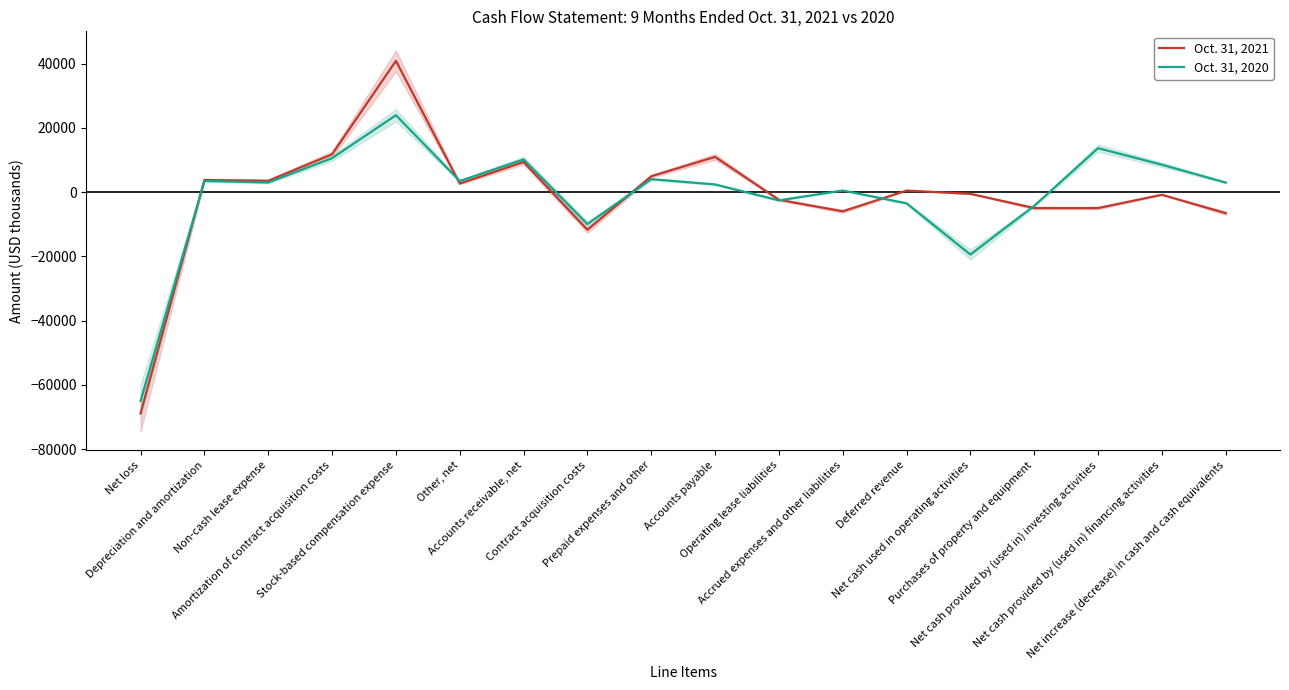

What is the difference between the second highest and second lowest values in the Oct. 31, 2021 series?

23498